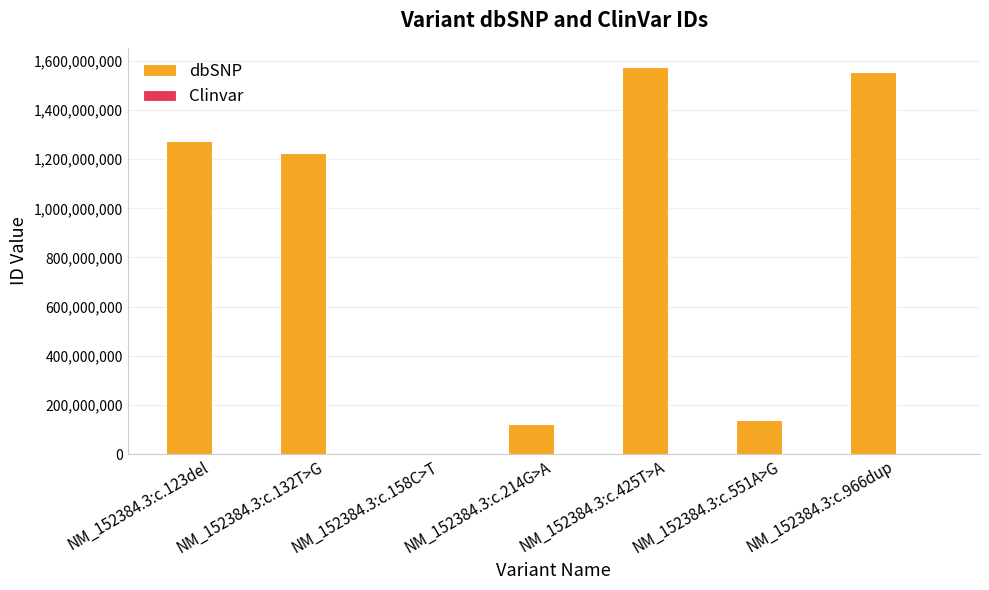

What is the maximum value for dbSNP?

1574339529